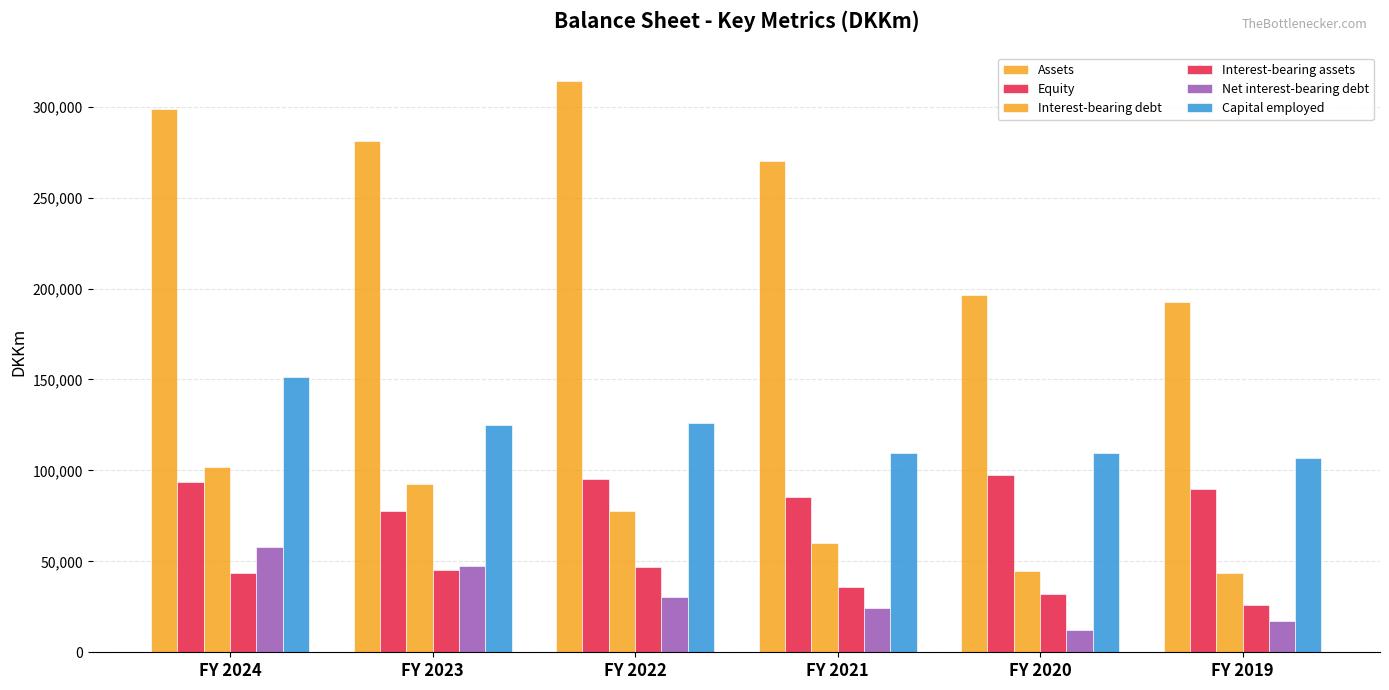

What is the value of the Capital employed bar at the 1st from the left?

151511